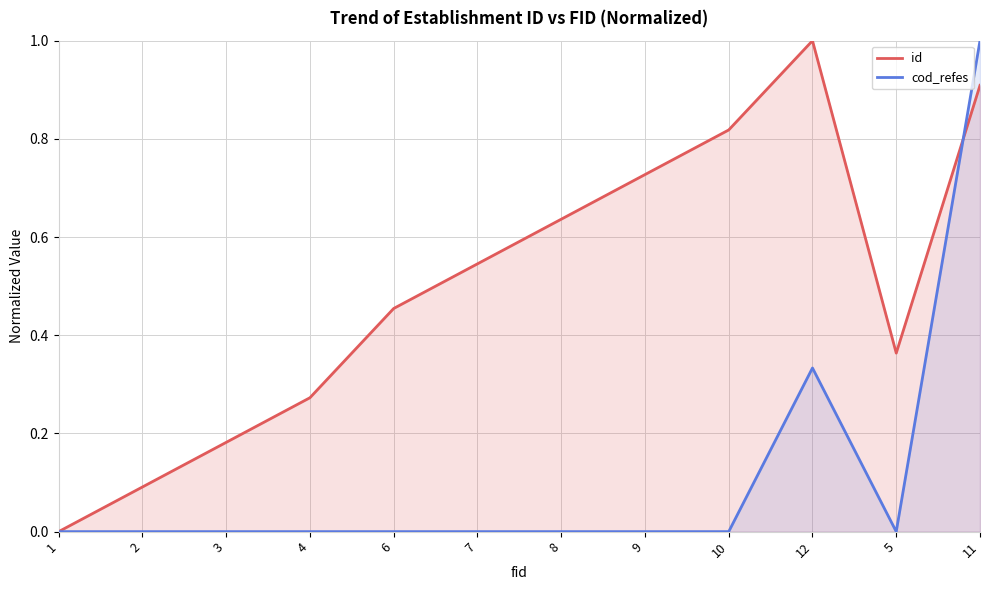

At which category does the chart reach its minimum across all series?

1